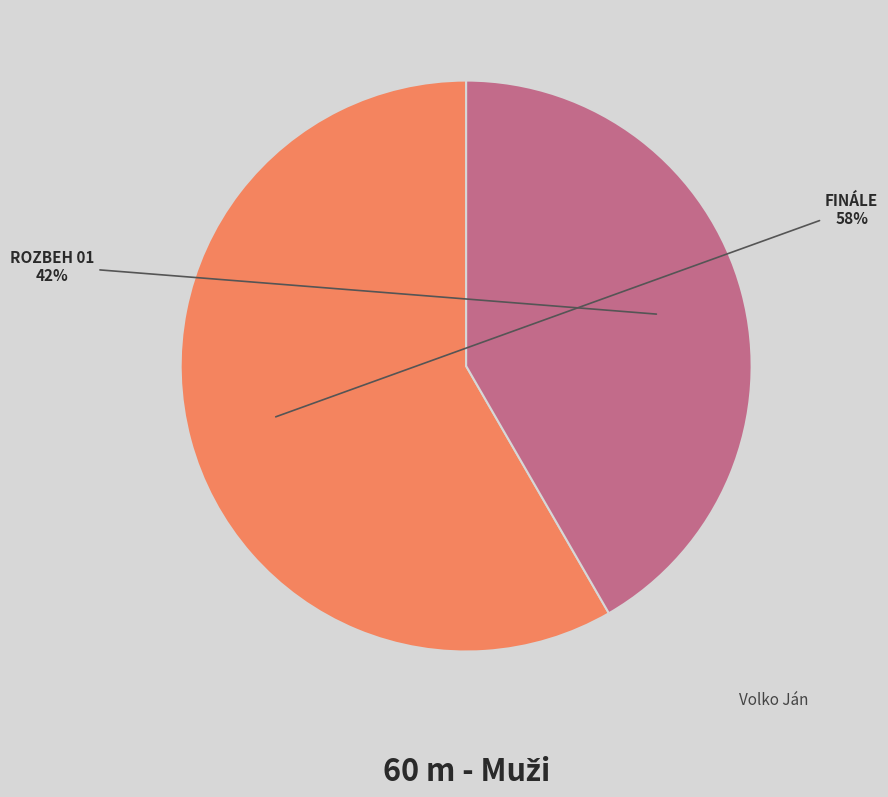

Is there a majority slice in this chart?

Yes